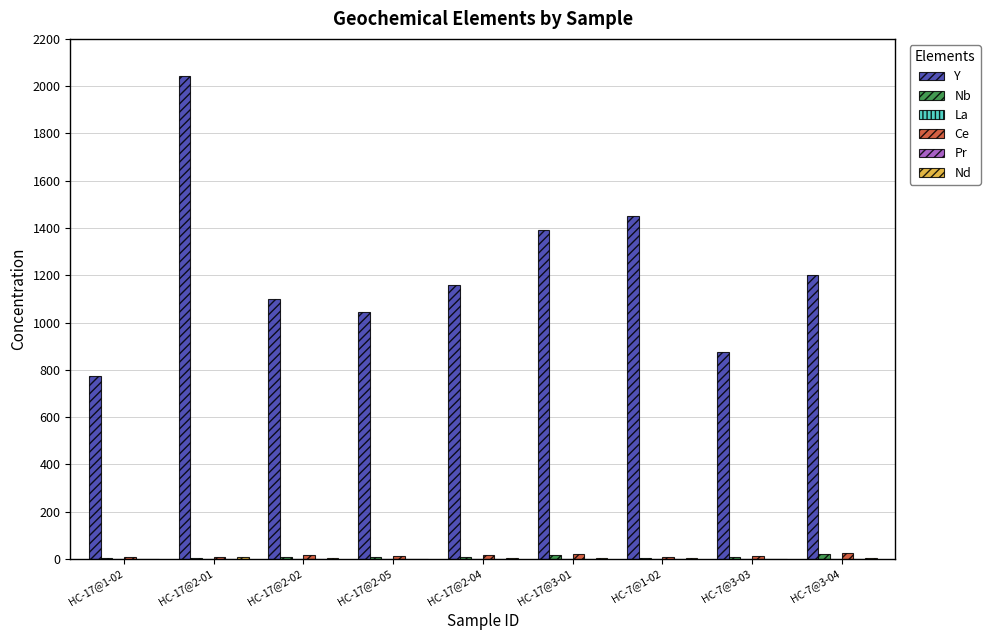

What is the difference between the Y values at HC-17@3-01 and HC-17@2-05?

346.9